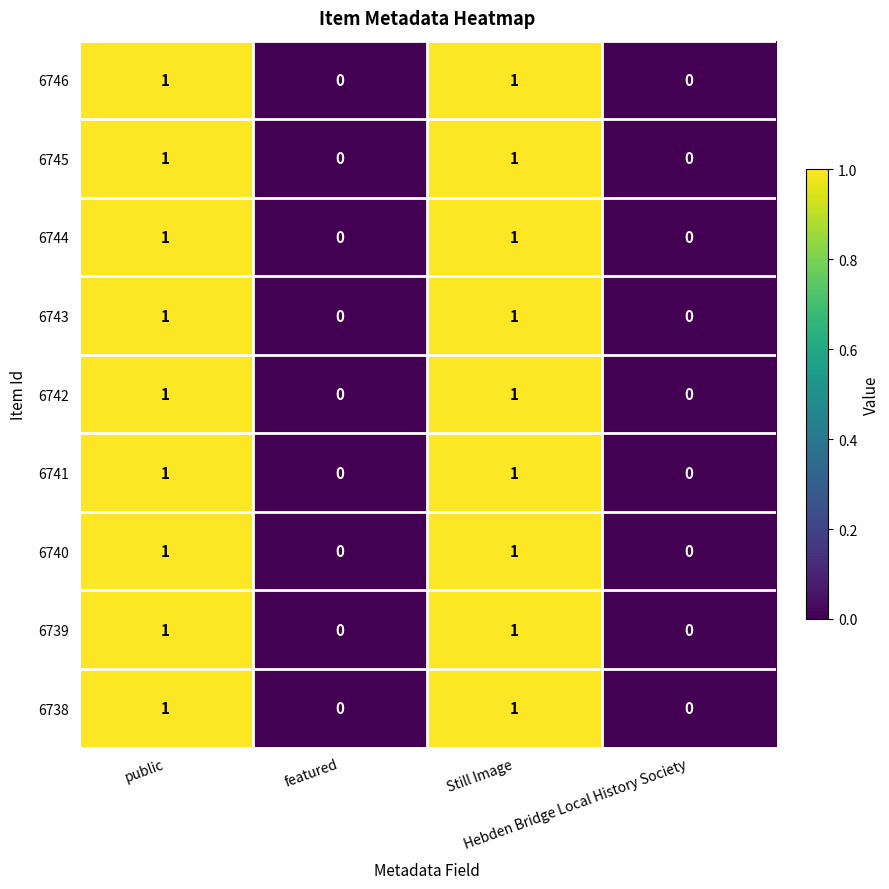

Count the 6738 values in the range 0 to 1.

4